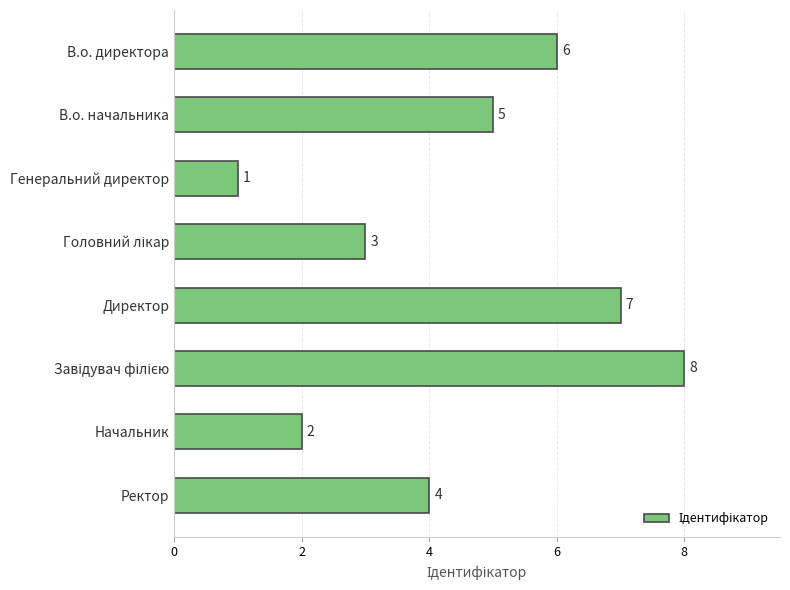

Are the bars horizontal?

Yes